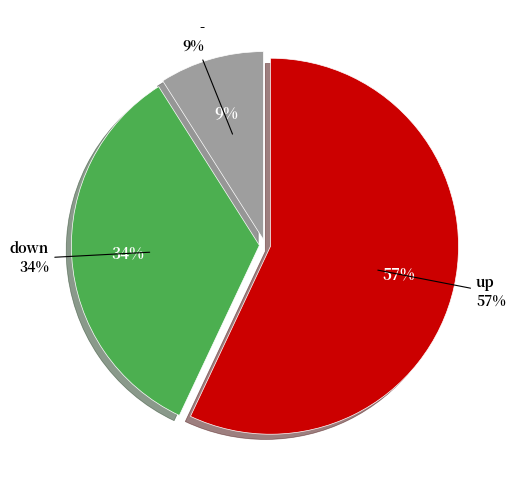

What is the largest slice in the pie chart?

up